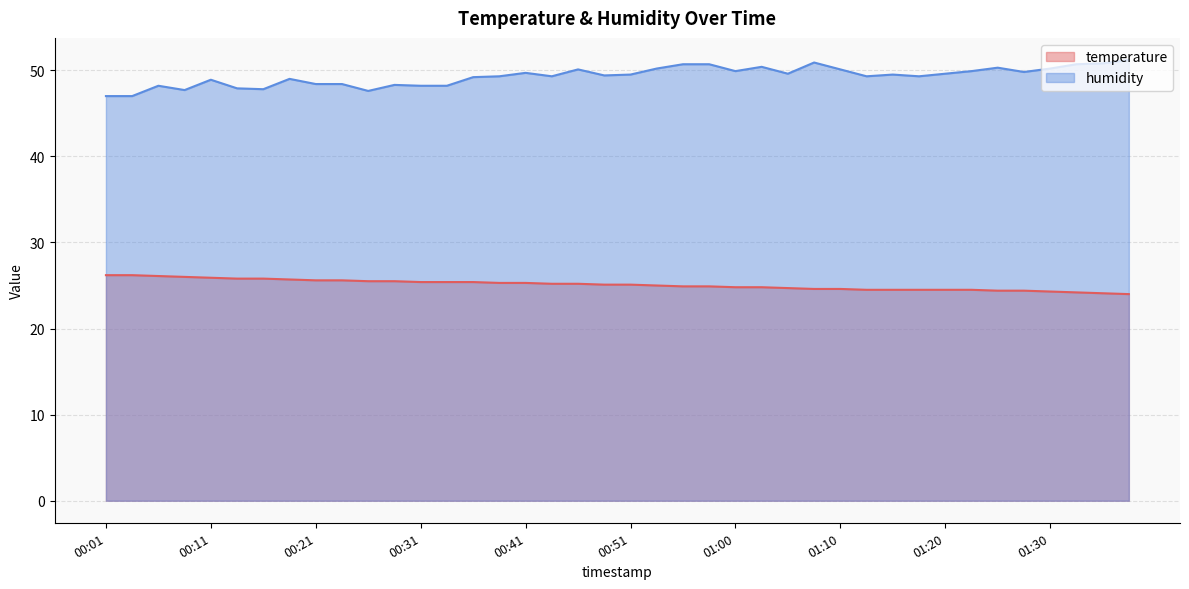

What is the spread (max minus min) of values at 01:13?

24.8